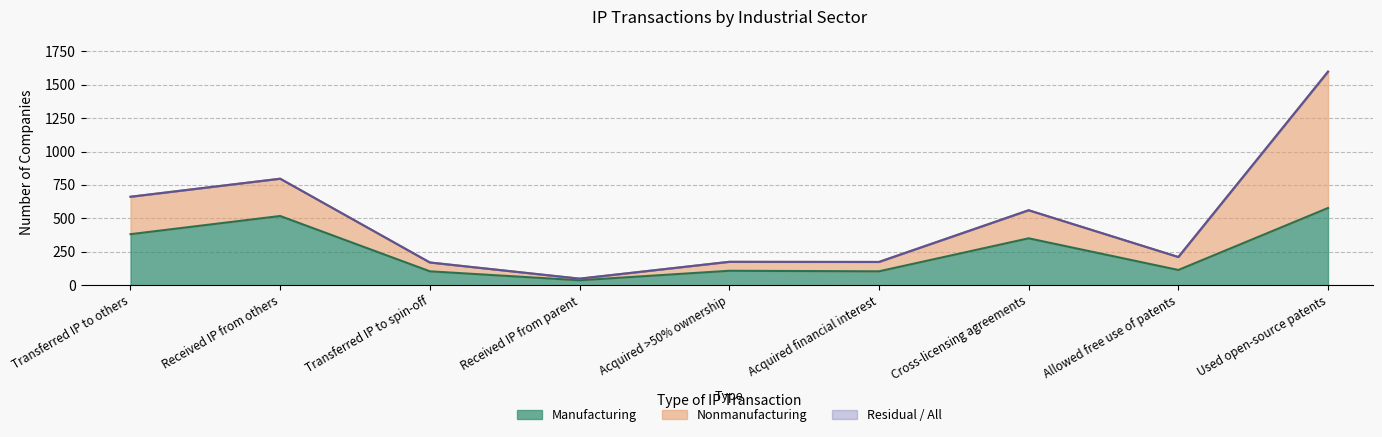

Which label corresponds to the smallest value in the chart?

Received IP from parent